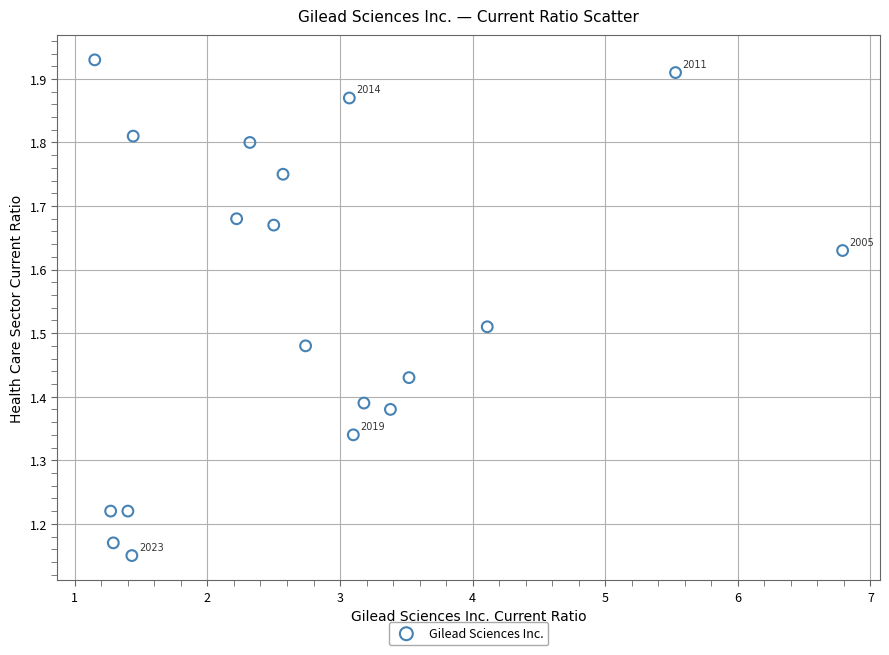

What is the range of X values (max minus min)?

5.6